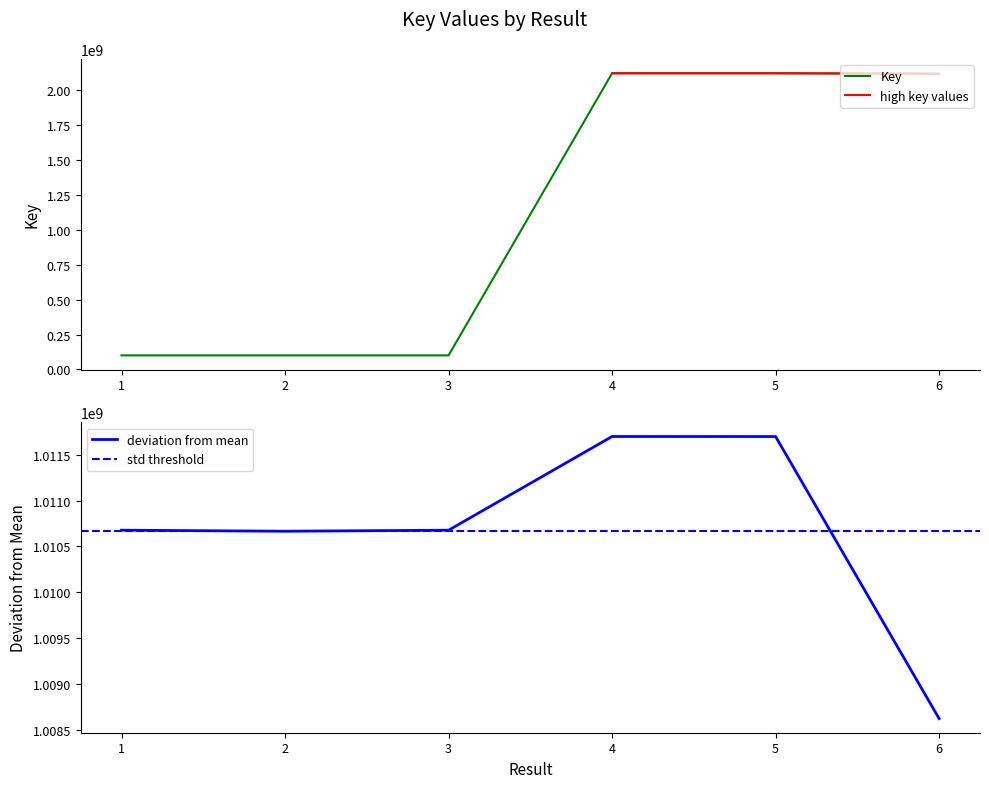

What is the value of the 5th point from the left?

2123096839